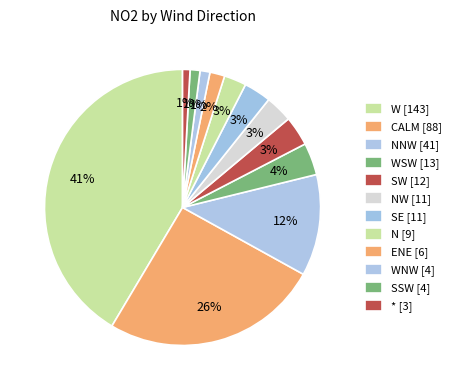

How many slices are in this pie chart?

12